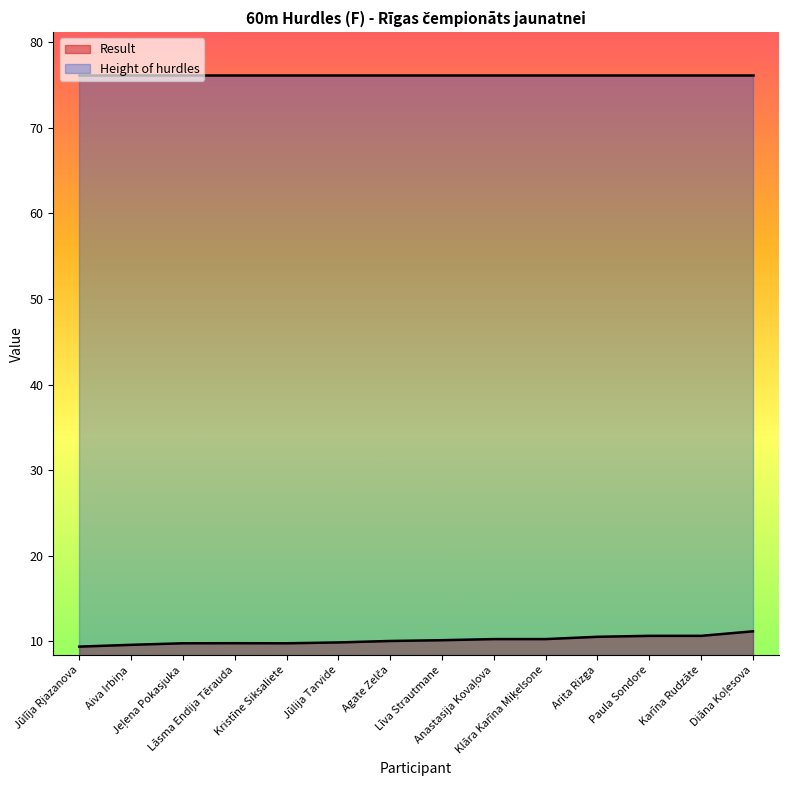

What is the average value?

10.1